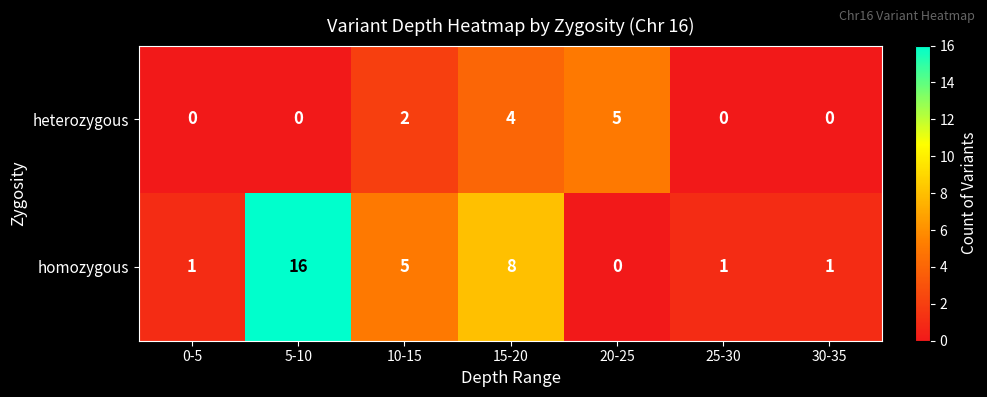

Reading left to right, extract all data points from this chart.

heterozygous: 0	0	2	4	5	0	0
homozygous: 1	16	5	8	0	1	1